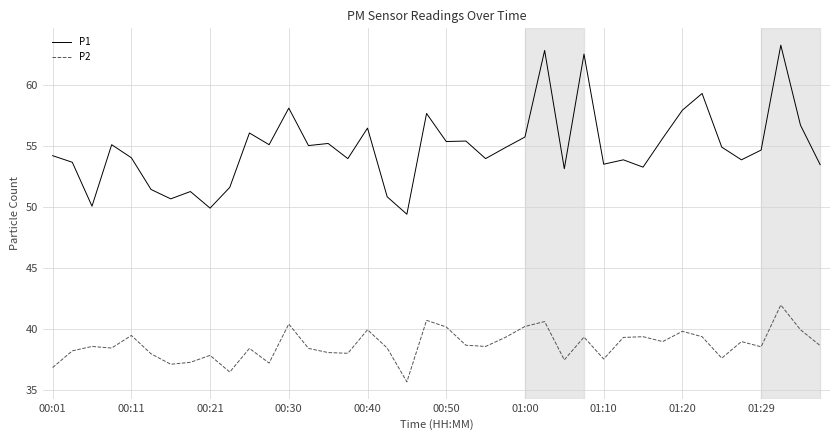

Rank the series by their maximum value, from highest to lowest.

P1, P2